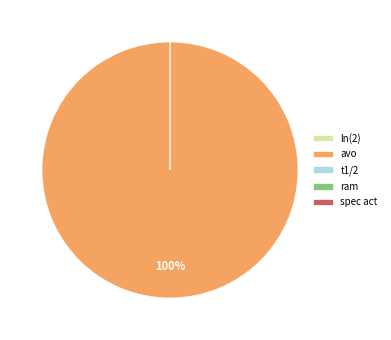

Is it true that t1/2 is 8% of the pie?

False